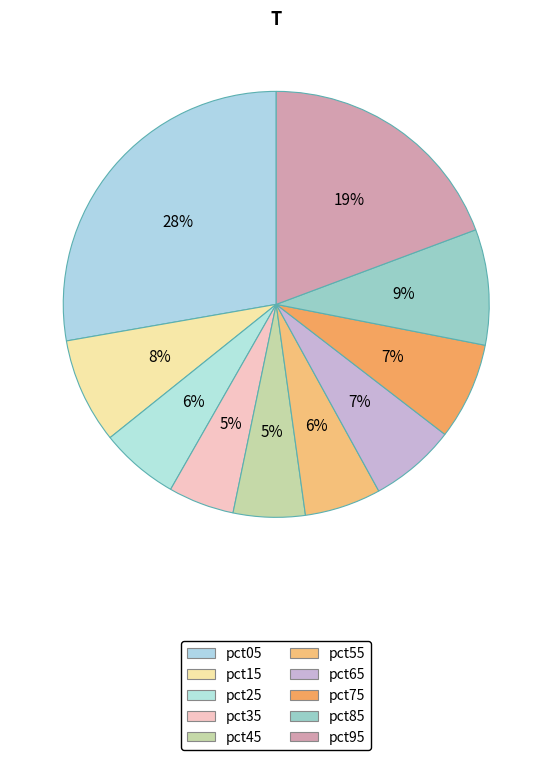

Do pct45 and pct25 together represent more than half of the pie?

No